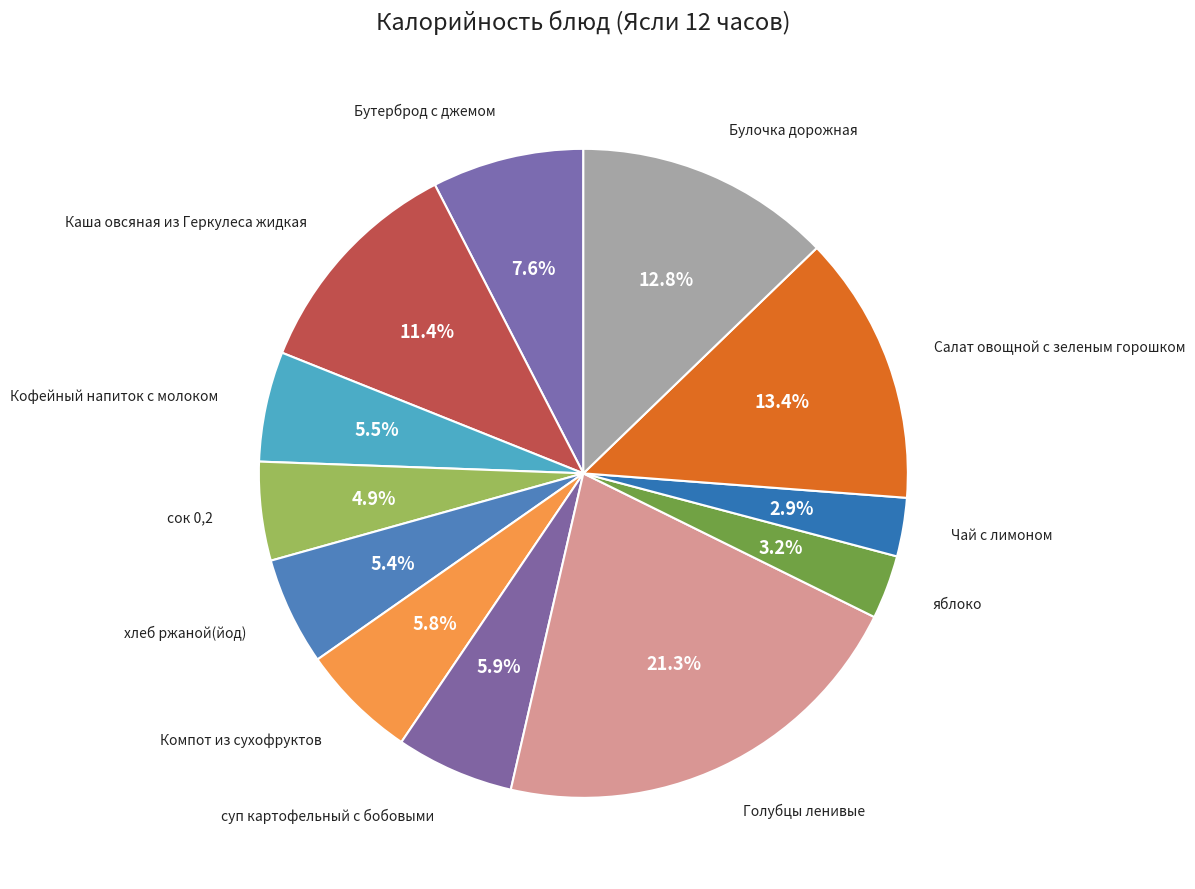

How many slices are in this pie chart?

12